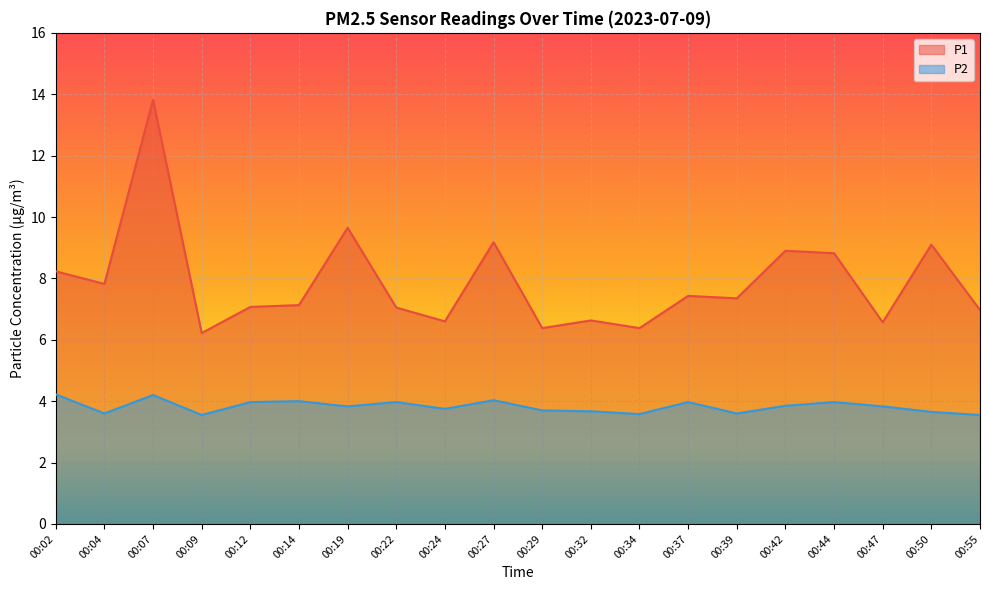

How many lines are shown in the chart?

2